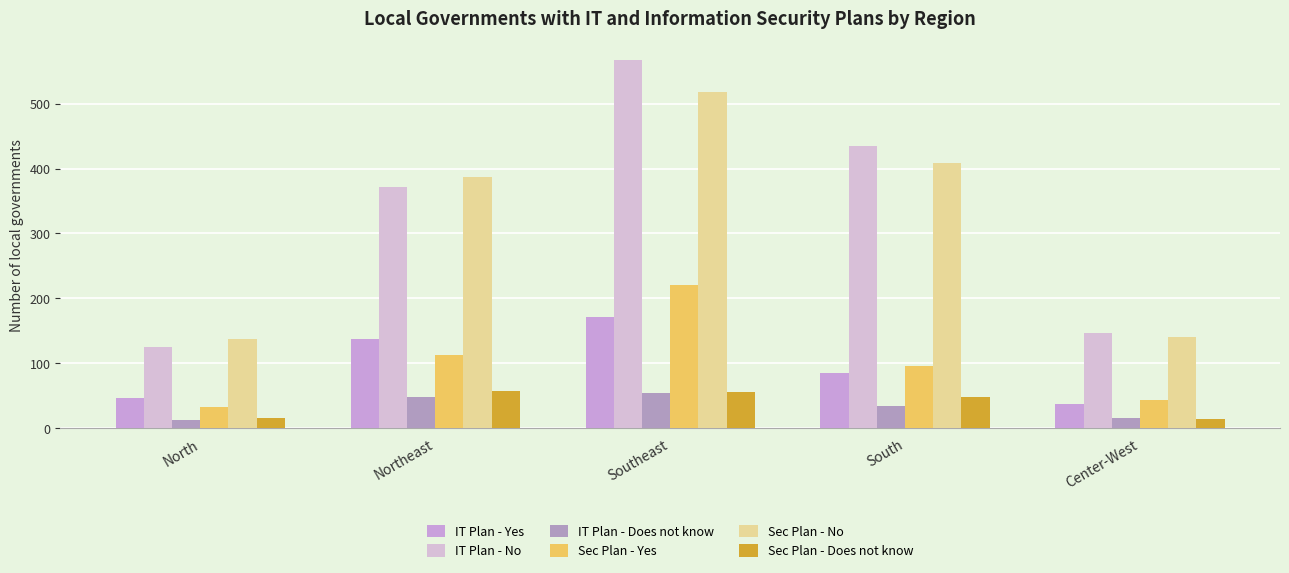

What is the difference between the maximum and minimum values in the Sec Plan - Does not know series?

43